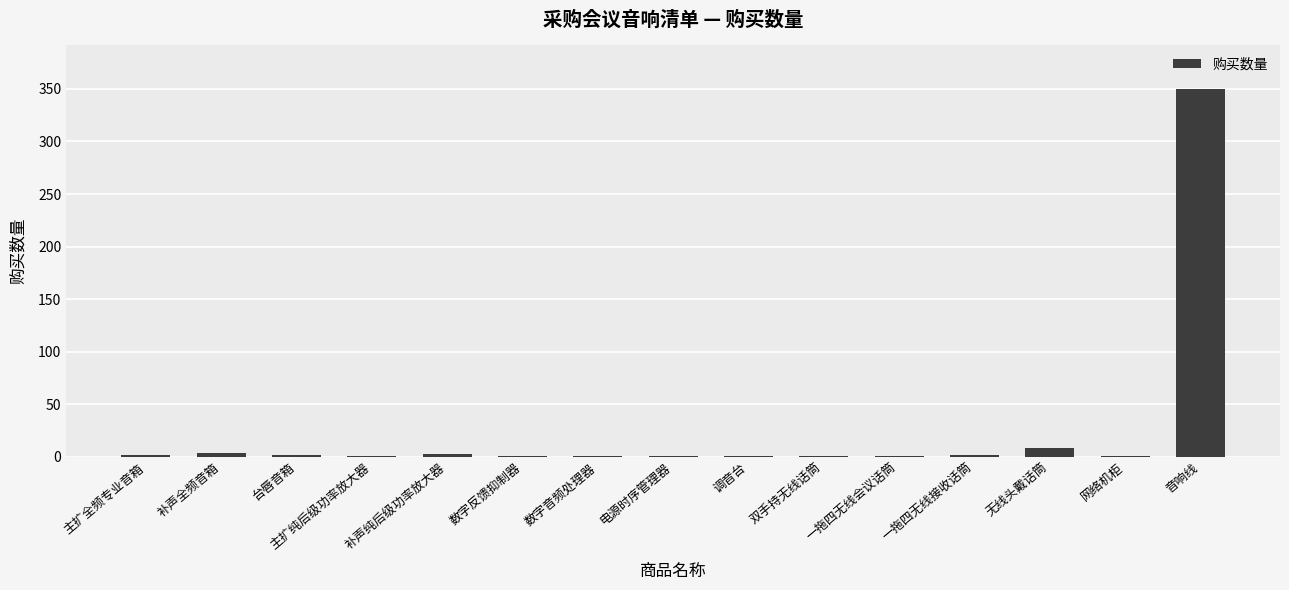

Is it true that the value at 主扩纯后级功率放大器 is 1?

True